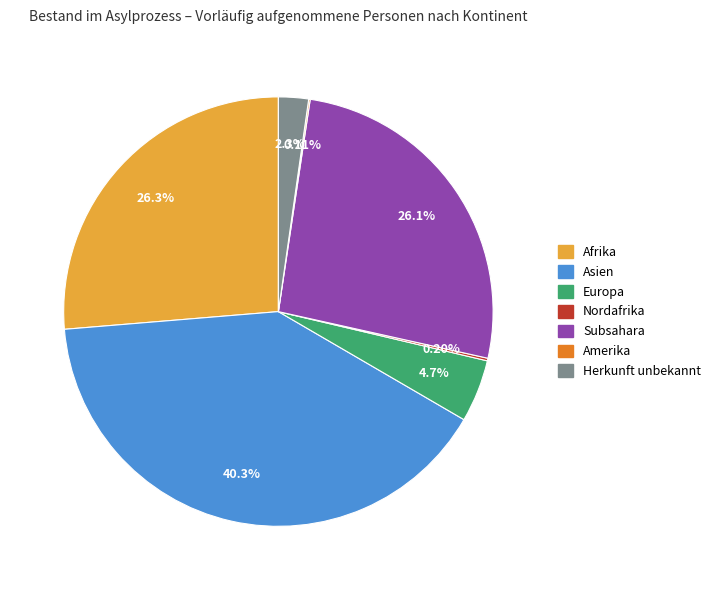

Is there any slice that represents more than half of the pie?

No